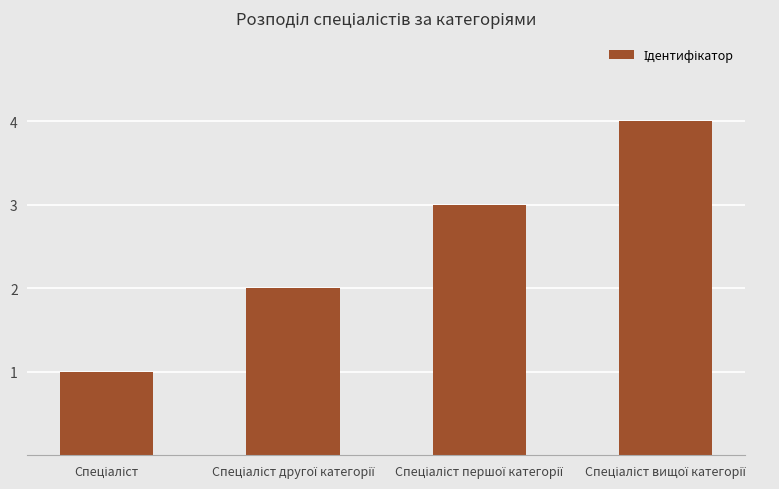

What is the value of the 2nd bar from the left?

2